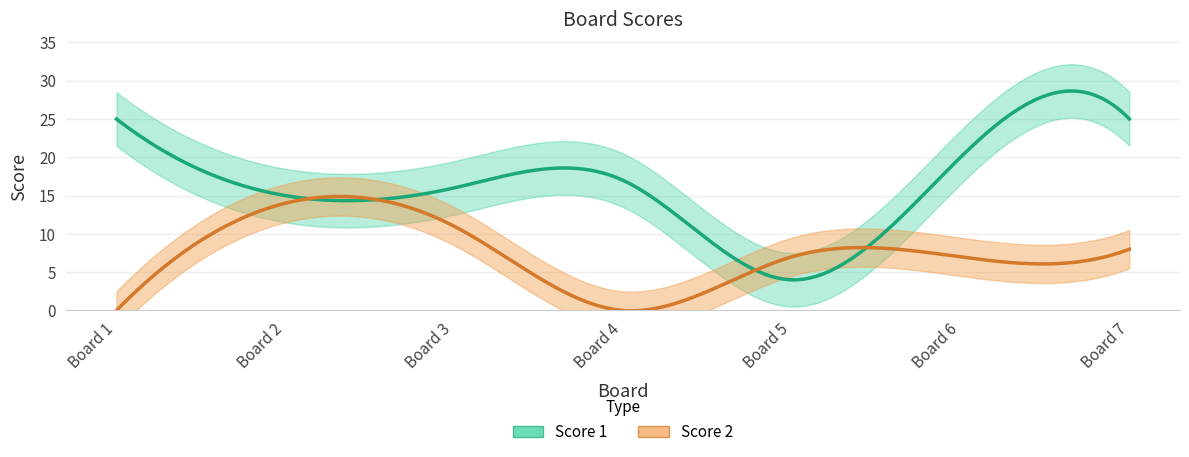

At which label does Score 1 reach its minimum?

5